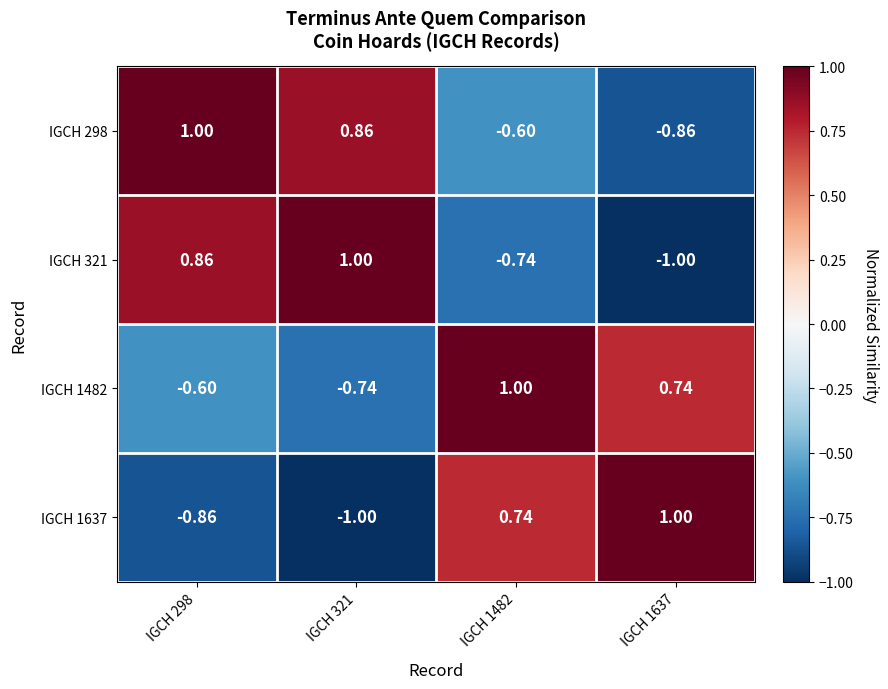

Is the value of IGCH 1637 at IGCH 298 greater than the value of IGCH 298 at IGCH 298?

No